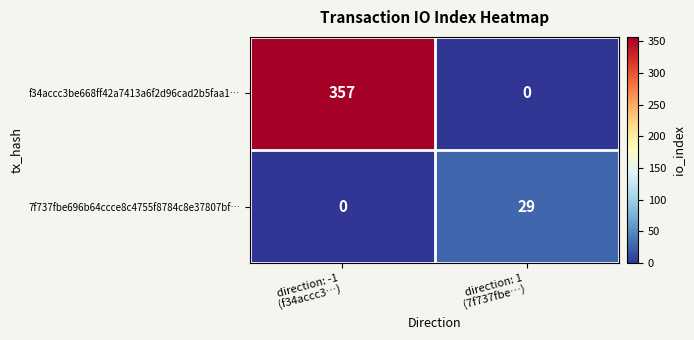

Which series has the widest spread of values?

f34accc3be668ff42a7413a6f2d96cad2b5faa1…